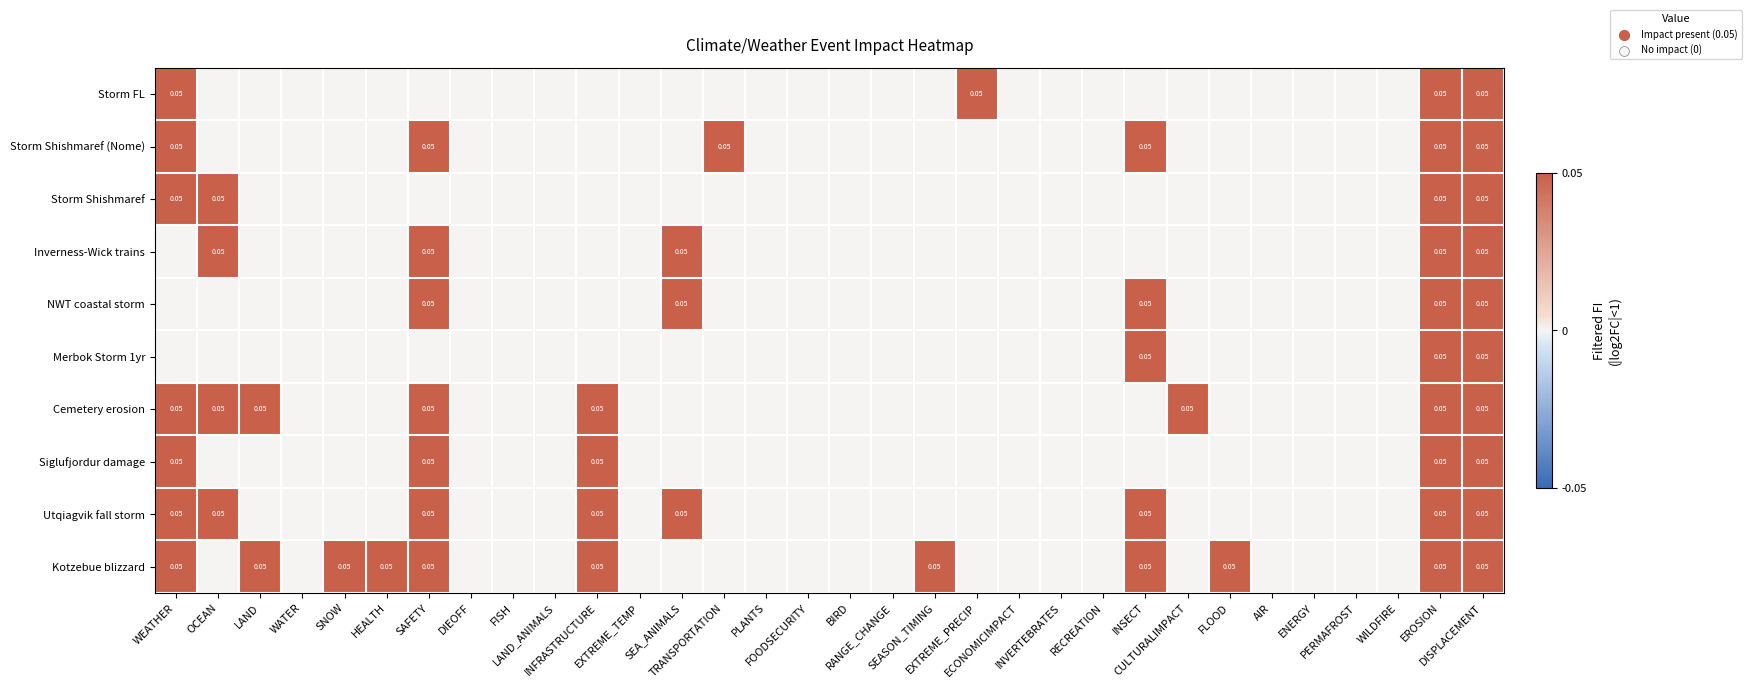

How many series are shown in this chart?

10